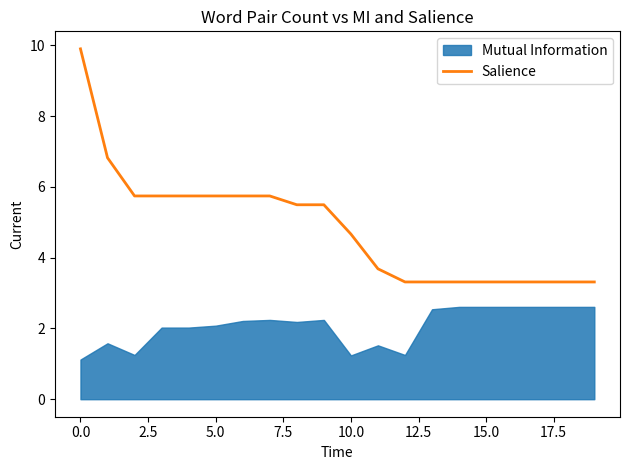

True or false: Salience has a value of 3.3 at 15.0.

True